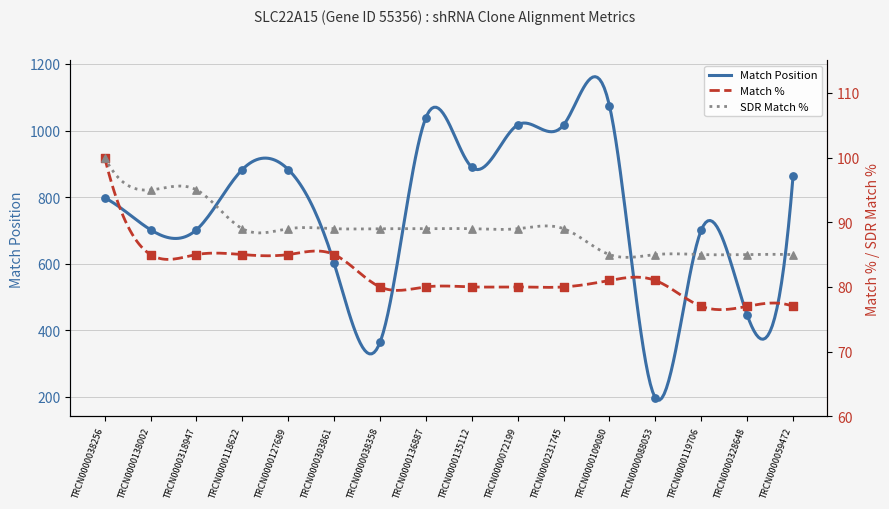

Which series reaches the maximum Y coordinate?

Match Position